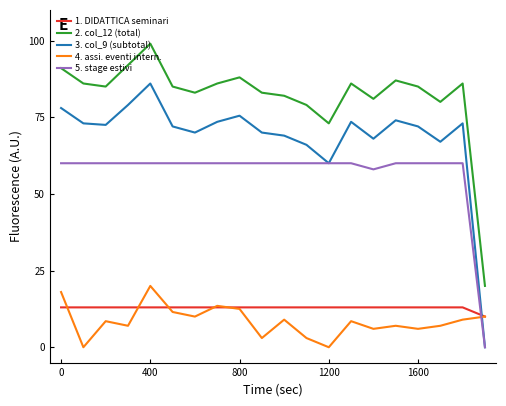

What is the maximum value shown in the chart?

99.0